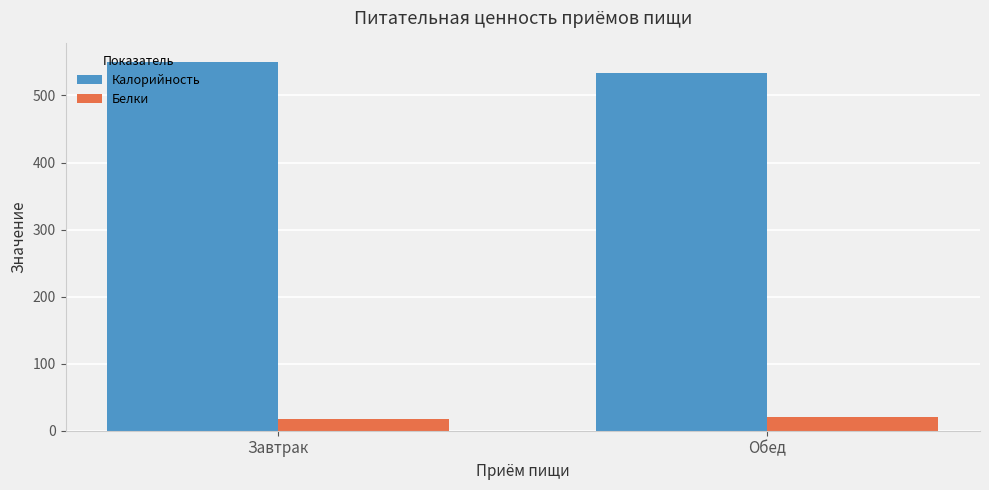

At which label does Калорийность reach its minimum?

Обед